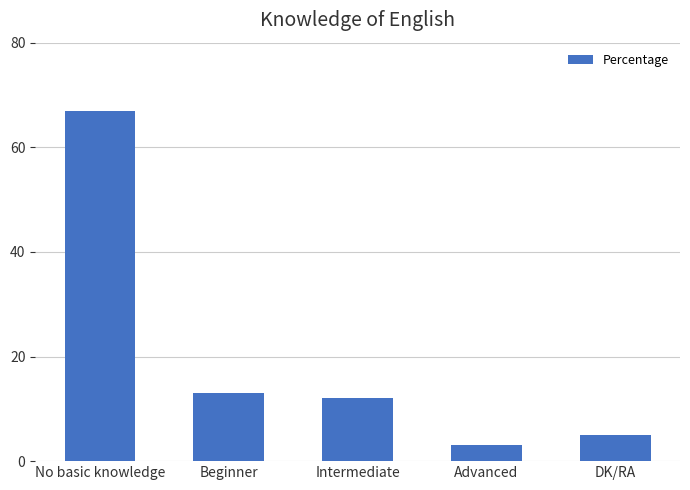

What is the sum of the values at Beginner and Advanced?

16